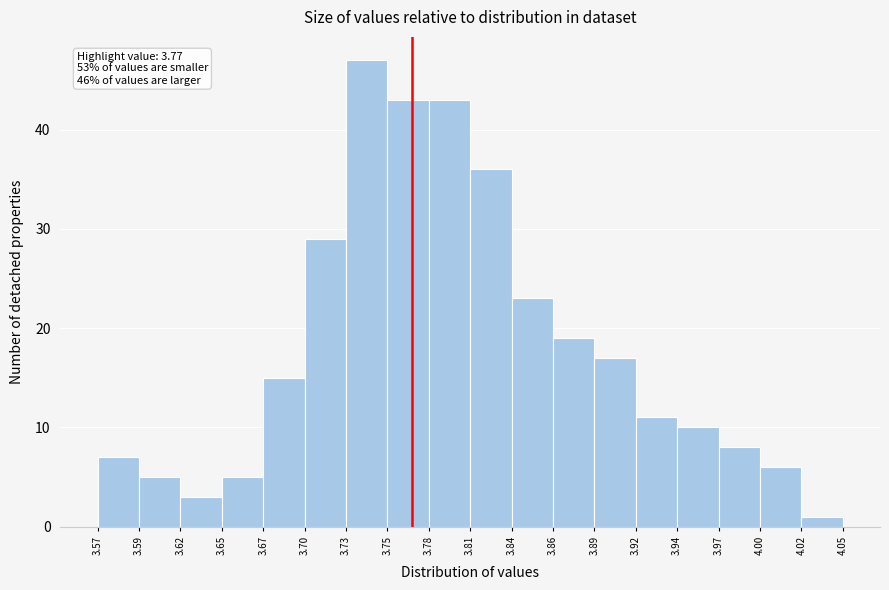

Over which range of the x-axis is the bar tallest?

3.73 to 3.75